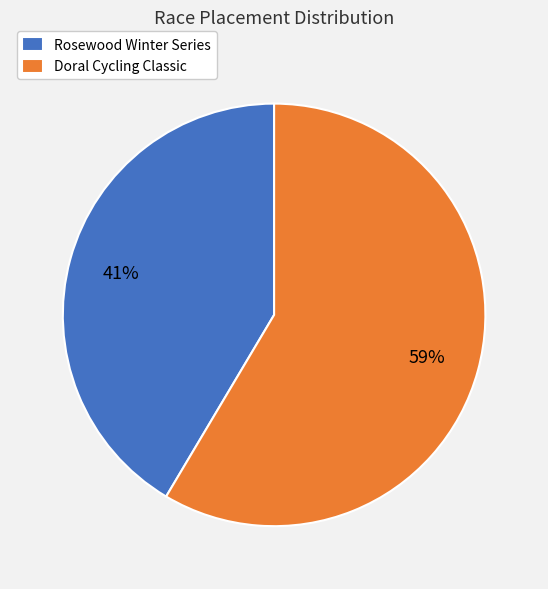

To the nearest percent, what is the average slice percentage?

50%